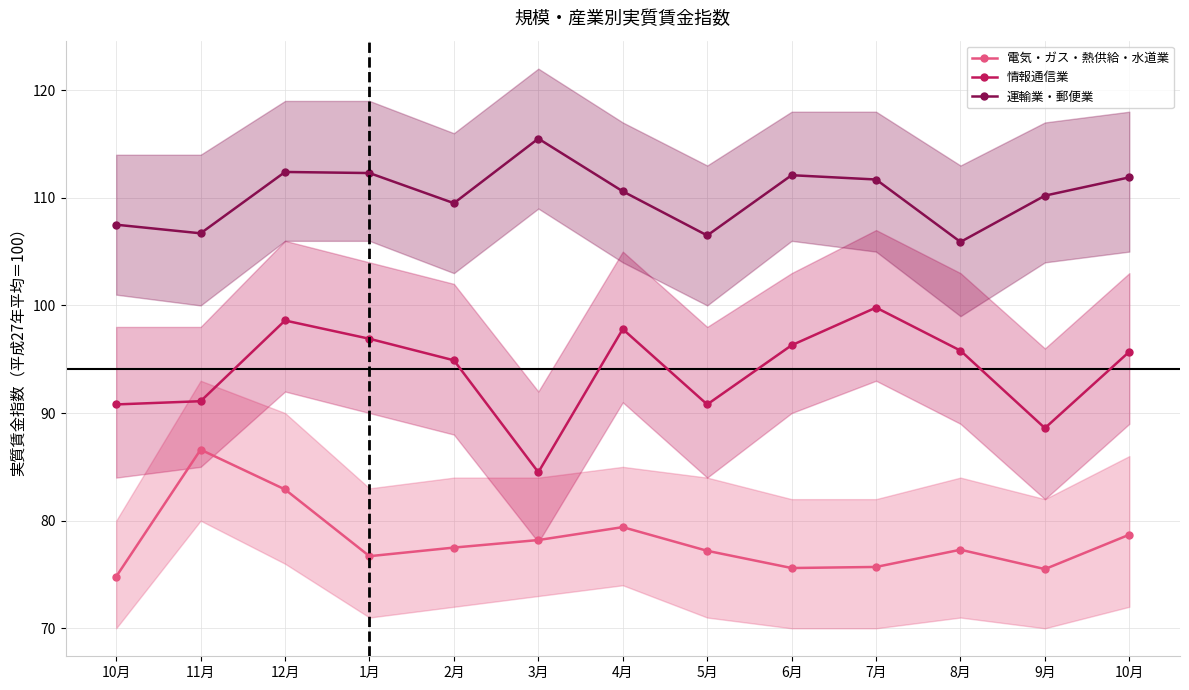

What is the difference between the 情報通信業 values at 12月 and 11月?

7.5